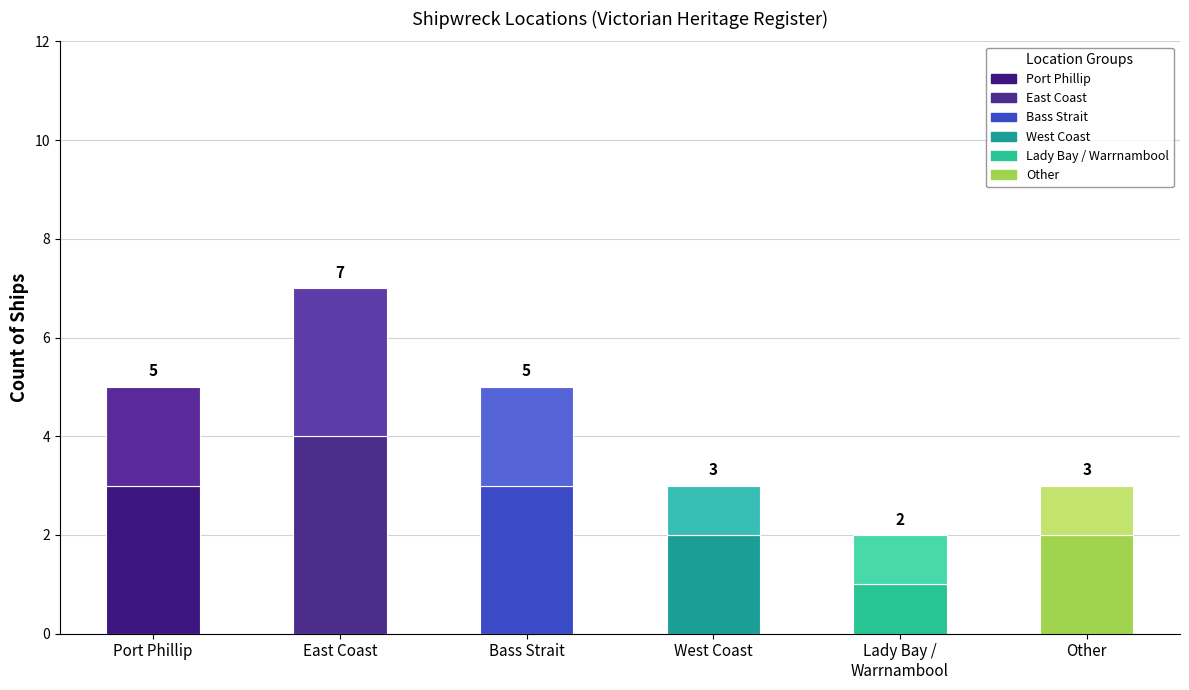

Are the bars grouped side by side (vs. stacked)?

No